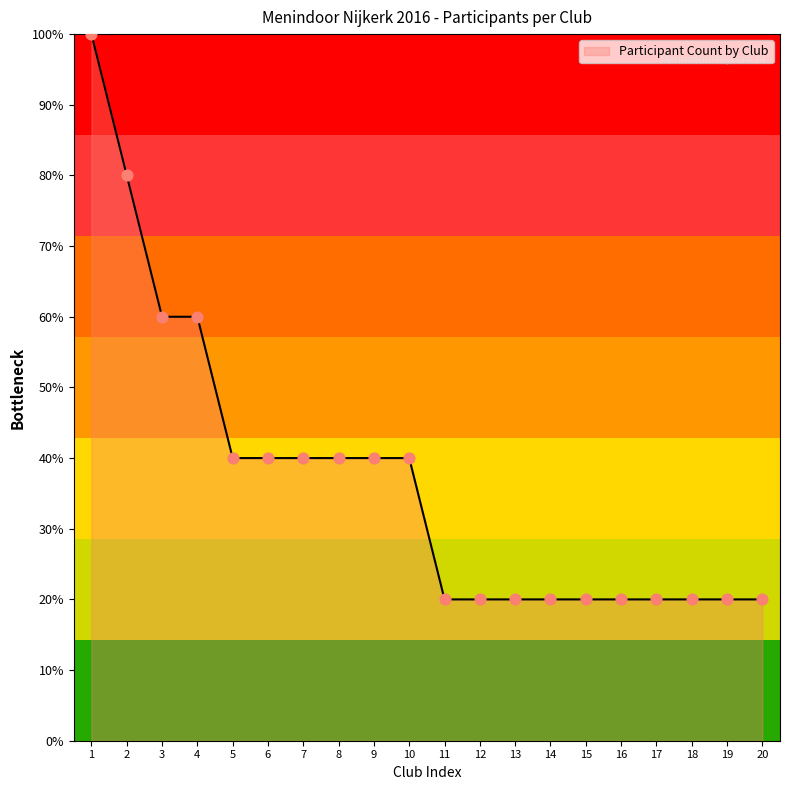

What is the ratio of the value at 4 to the value at 20?

3.0